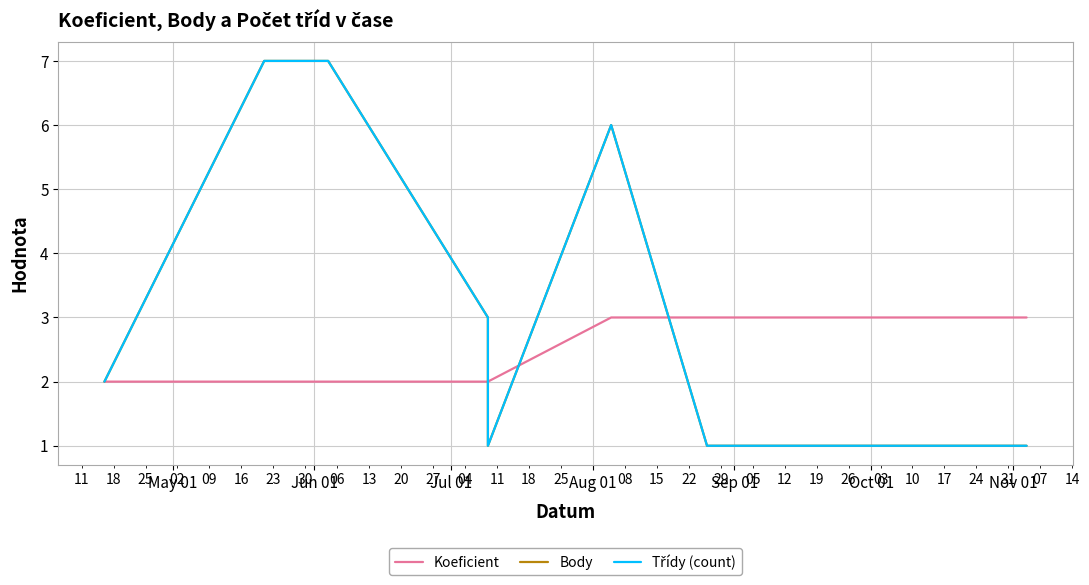

List the series in order of their peak value, lowest first.

Koeficient, Body, Třídy (count)